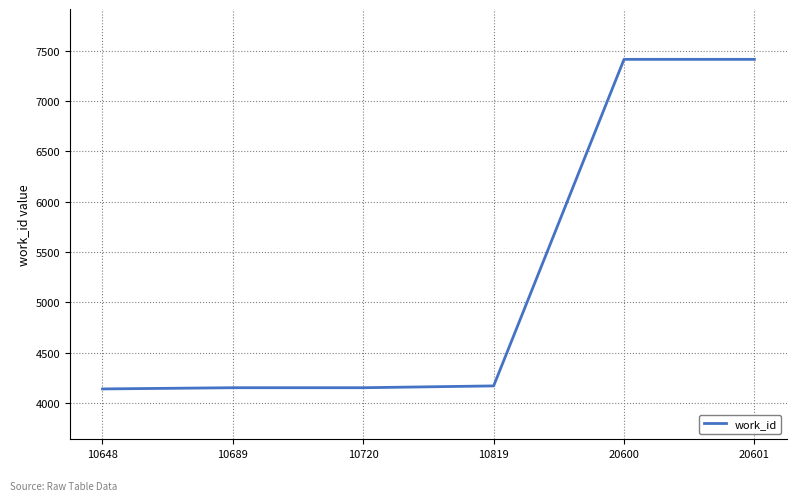

True or false: there are more than 2 points higher than both neighbors.

False